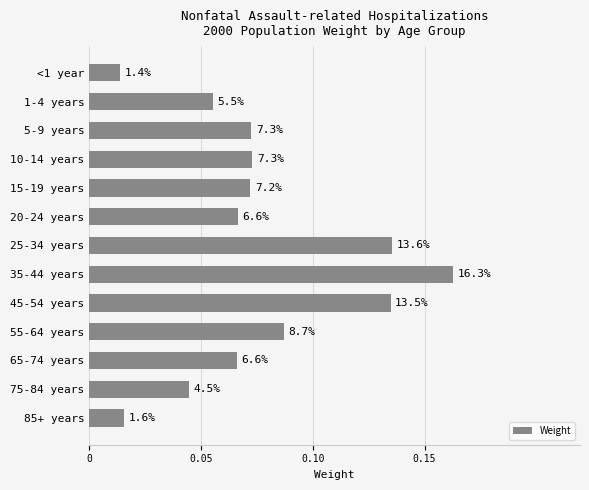

How many bars are there in total?

13